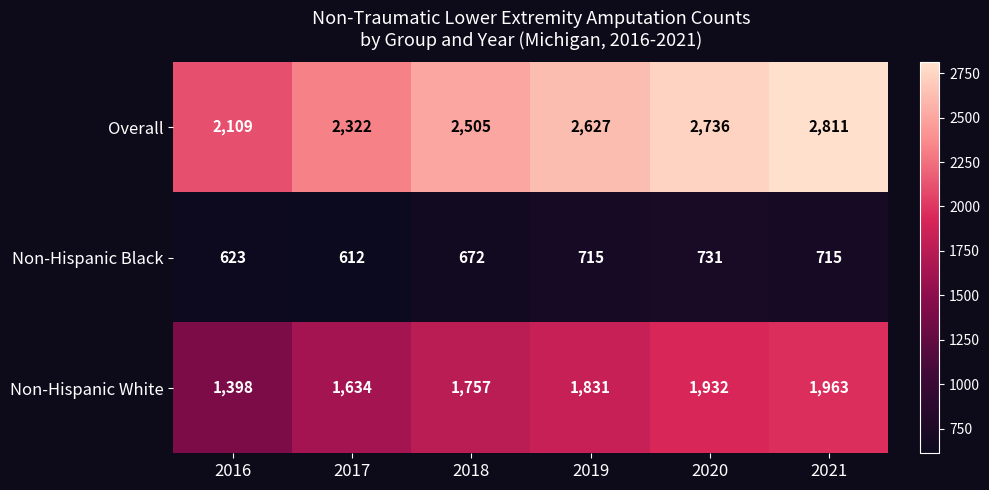

At which label is Non-Hispanic Black closest to 671?

2018